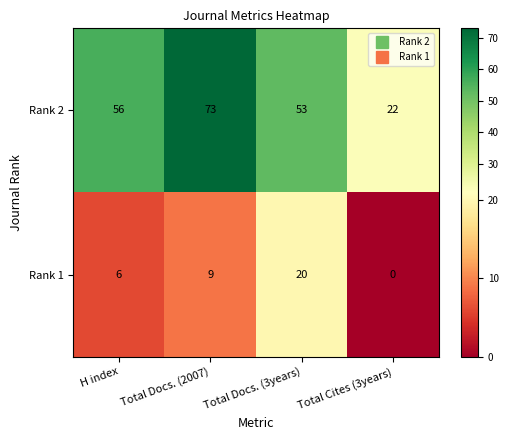

At which label is Rank 2 closest to 47?

Total Docs. (3years)